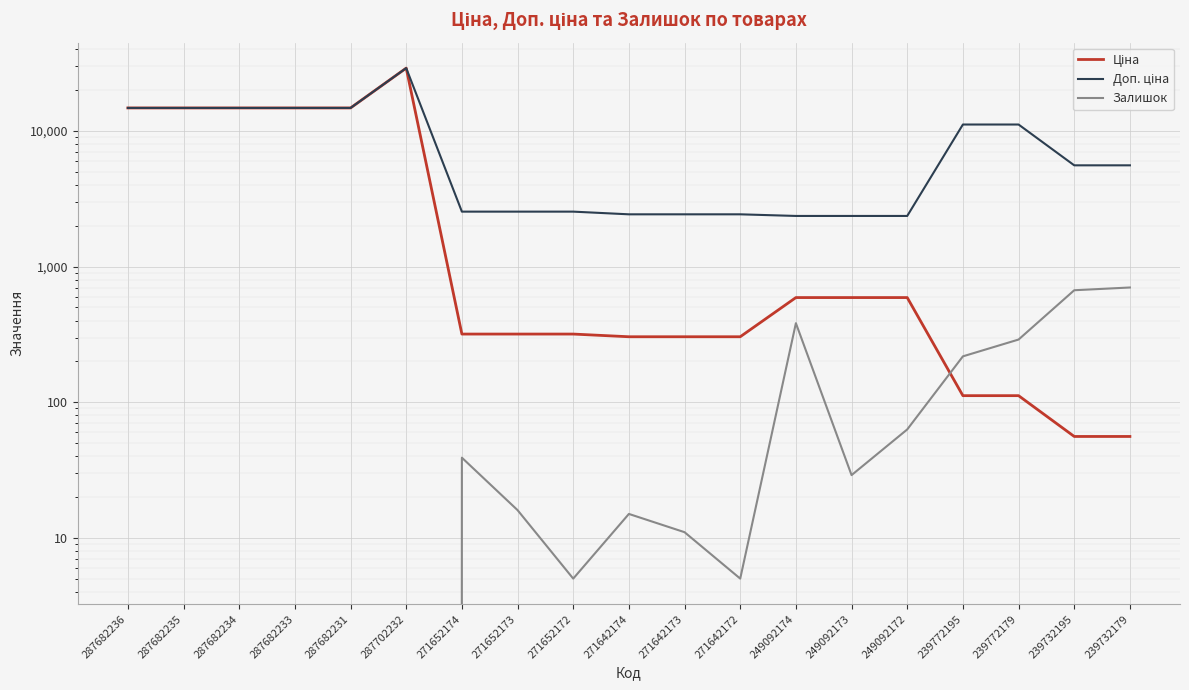

After their last crossing, which series has the higher values: Ціна or Залишок?

Залишок